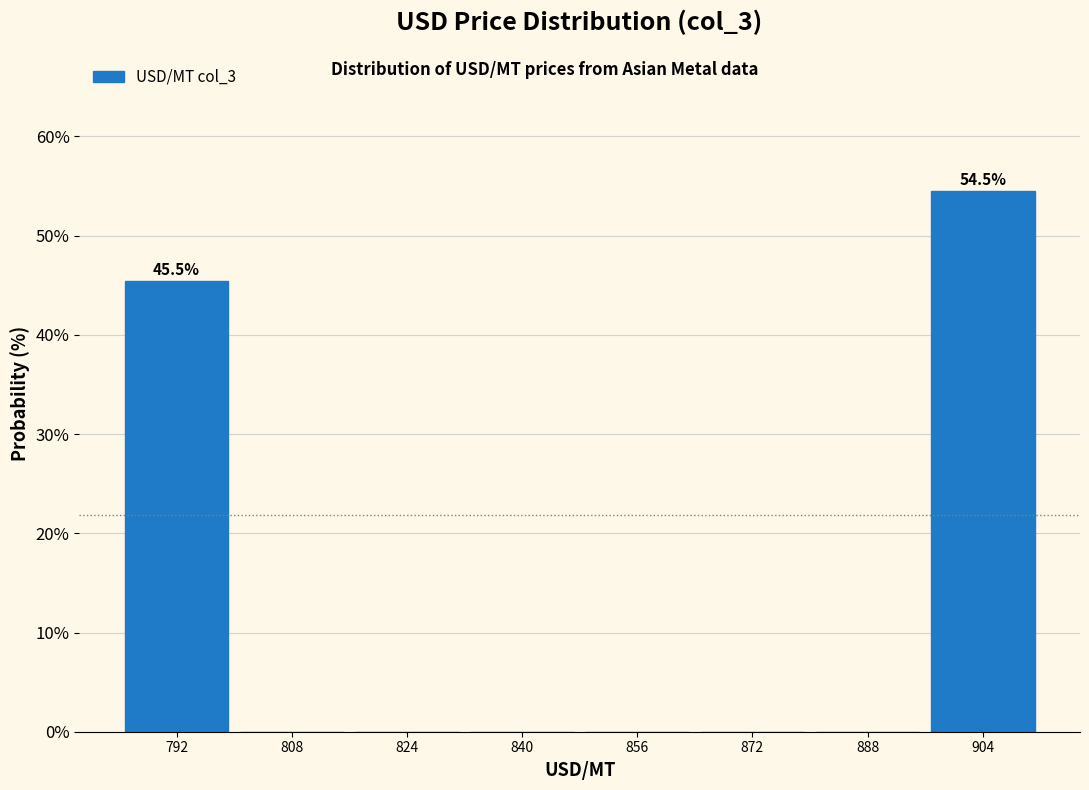

Which range on the x-axis has the tallest bar?

896 to 912